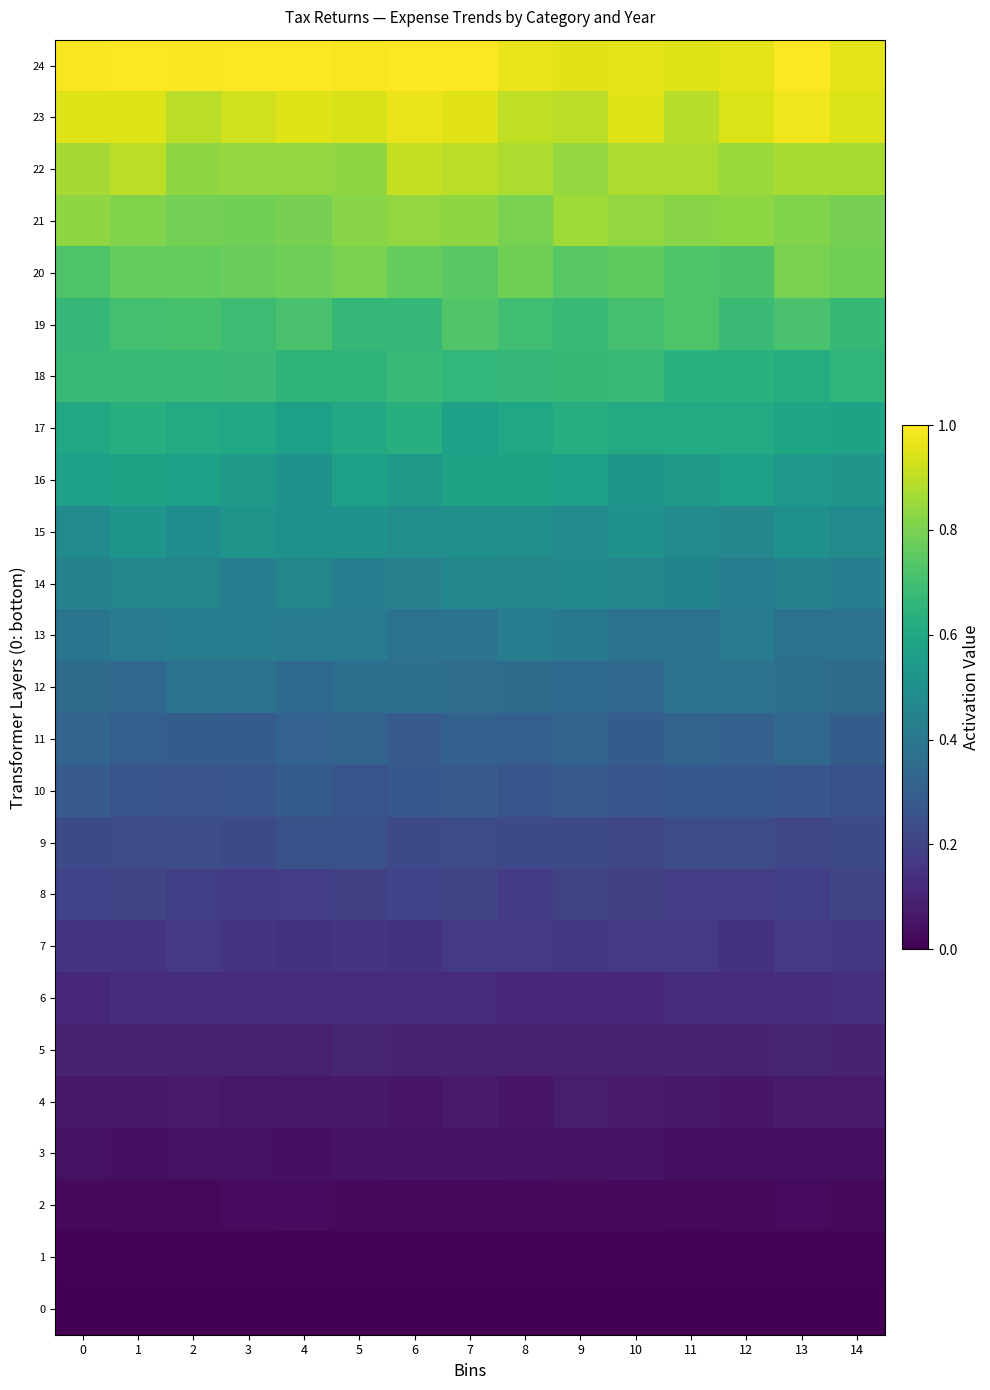

What is the difference between the highest and lowest values at 5?

1.0